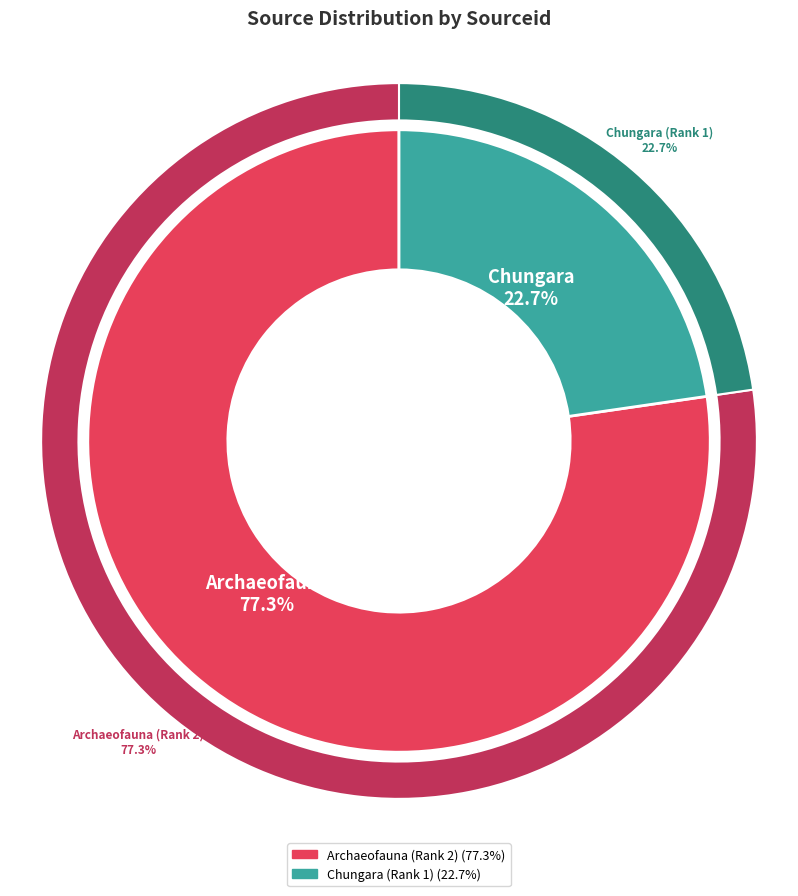

Which category has the biggest portion of the pie?

Archaeofauna (Rank 2)